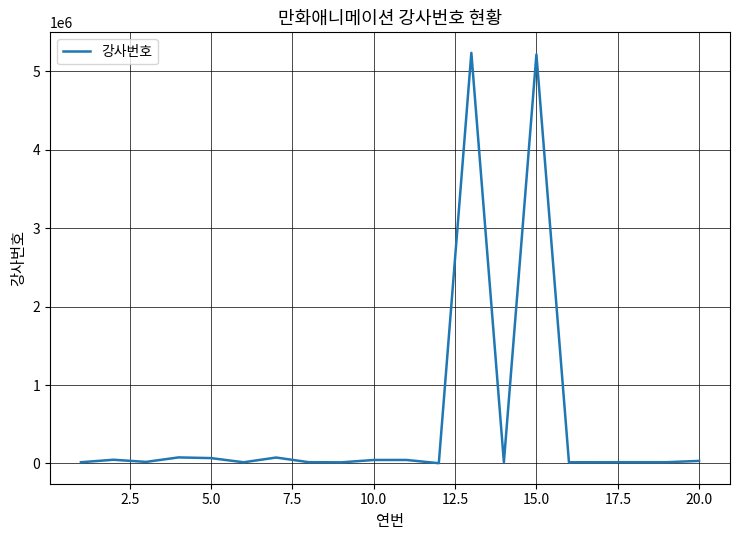

What is the difference between the maximum and minimum values?

5233244